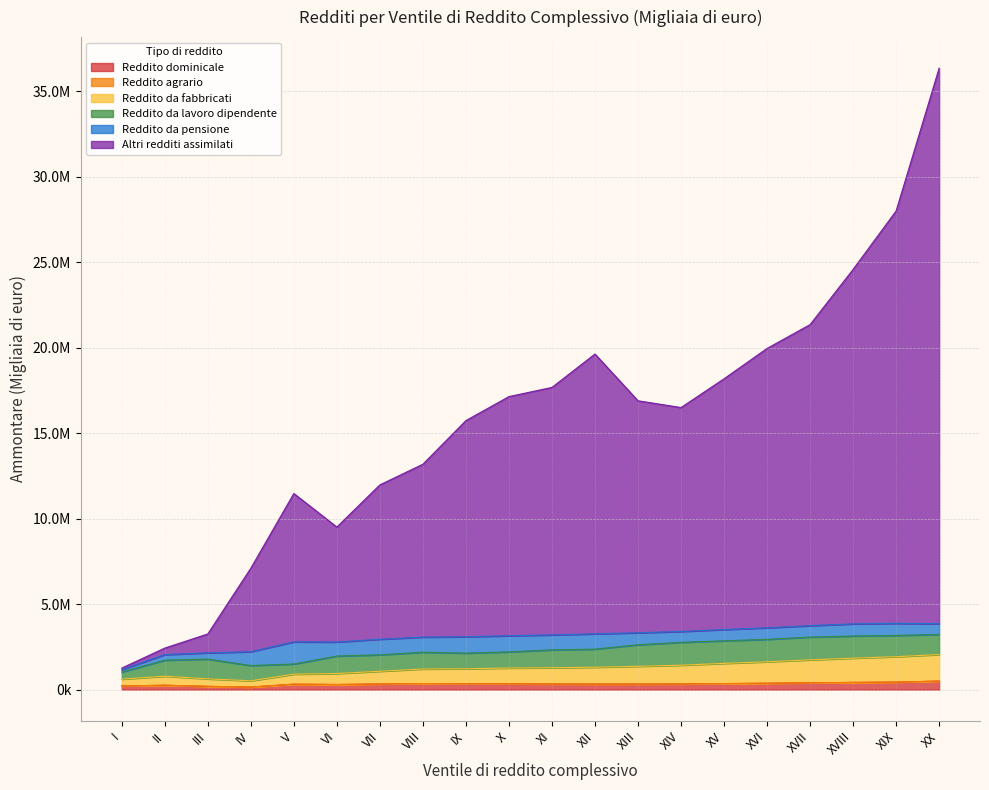

What is the label of the 16th point from the right?

V